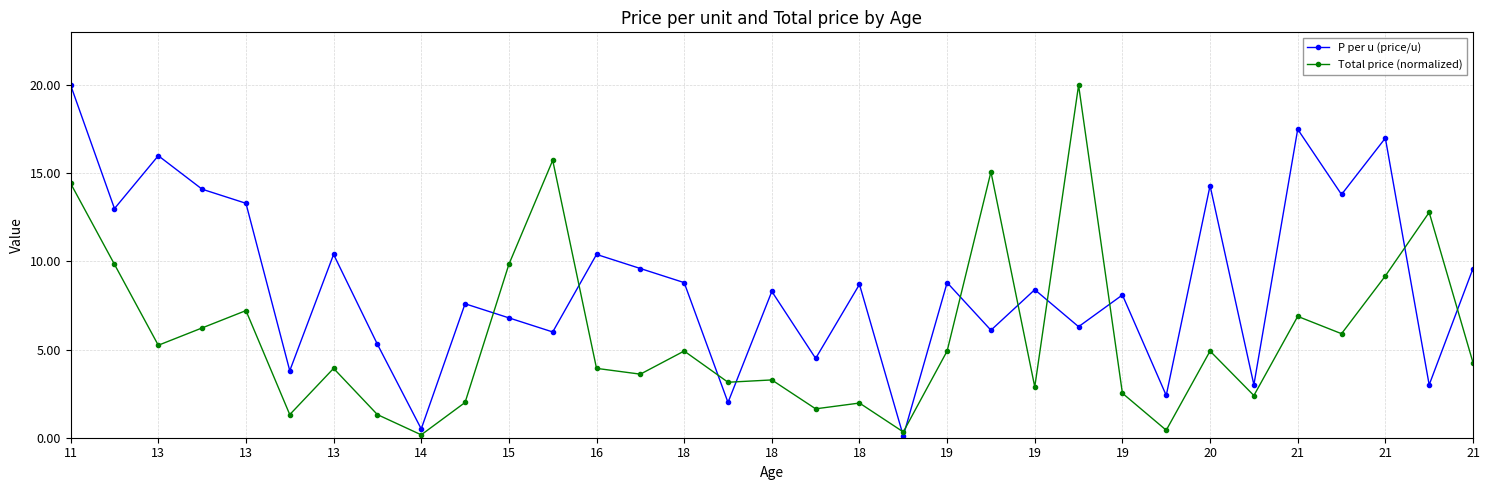

How many interior local peaks does the P per u (price/u) series have?

12